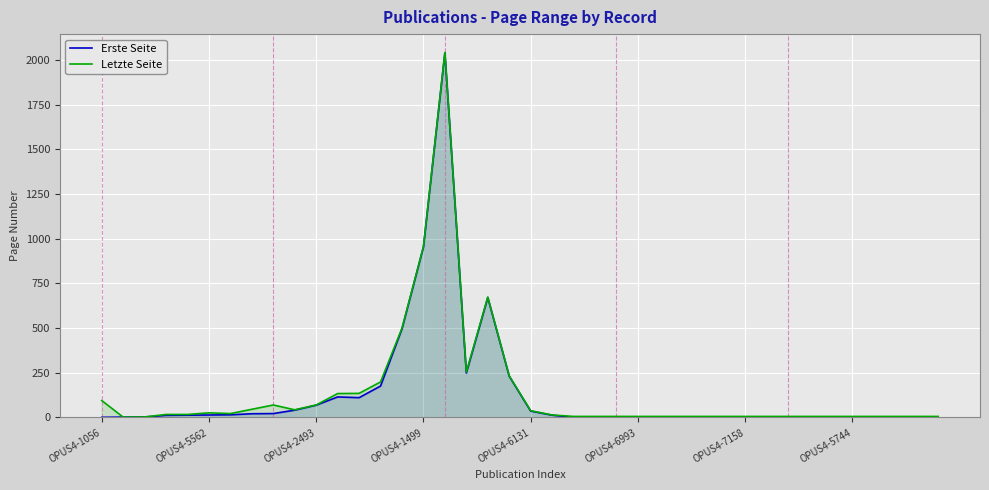

Between 23 and 31, which series saw the biggest shift?

Erste Seite